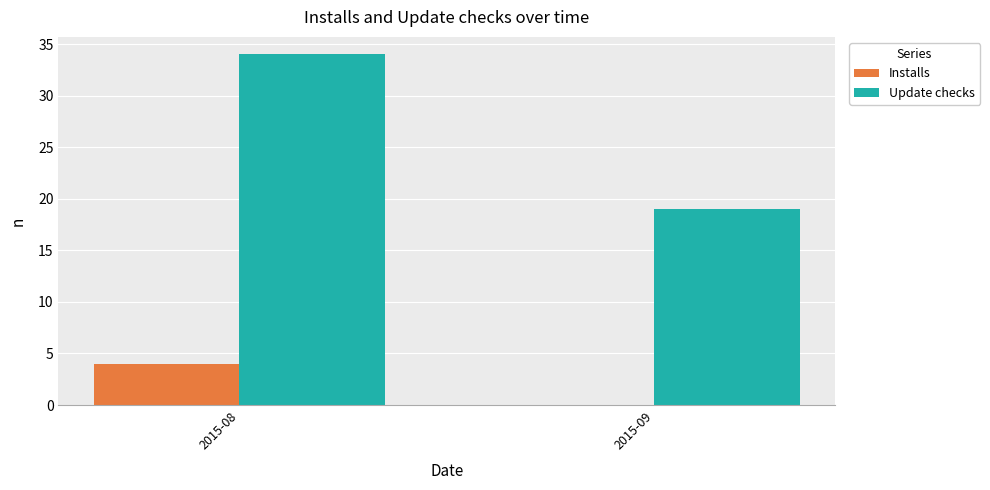

Is it true that Installs equals 4 at 2015-08?

True